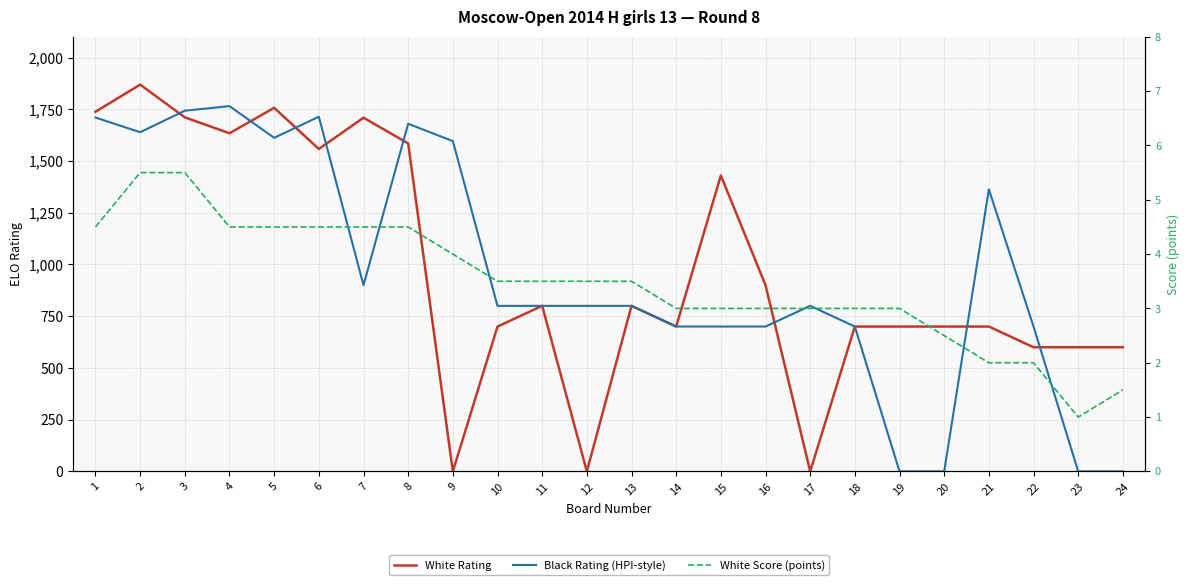

Where does the Black Rating (HPI-style) series first go above 800?

1